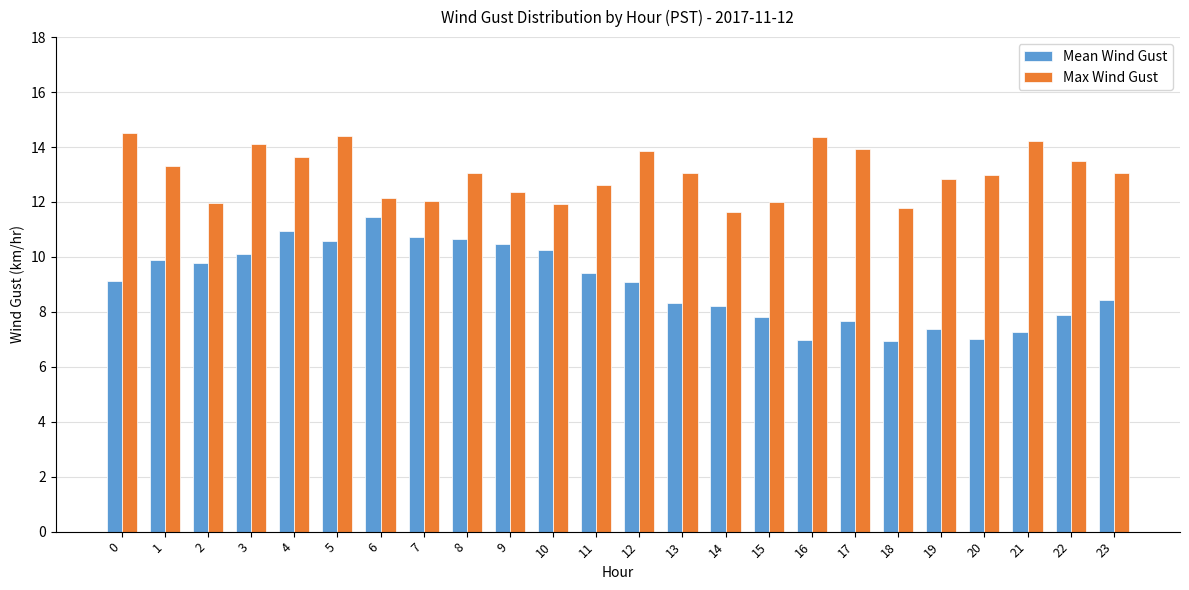

Which series has the widest spread of values?

Mean Wind Gust